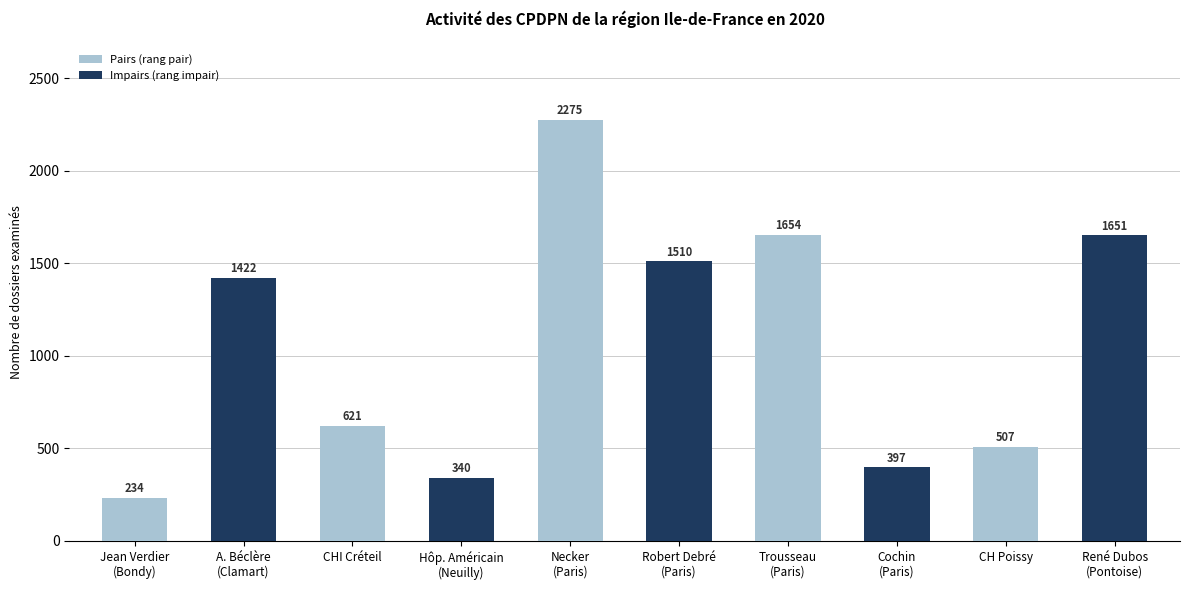

What is the smallest value displayed?

234